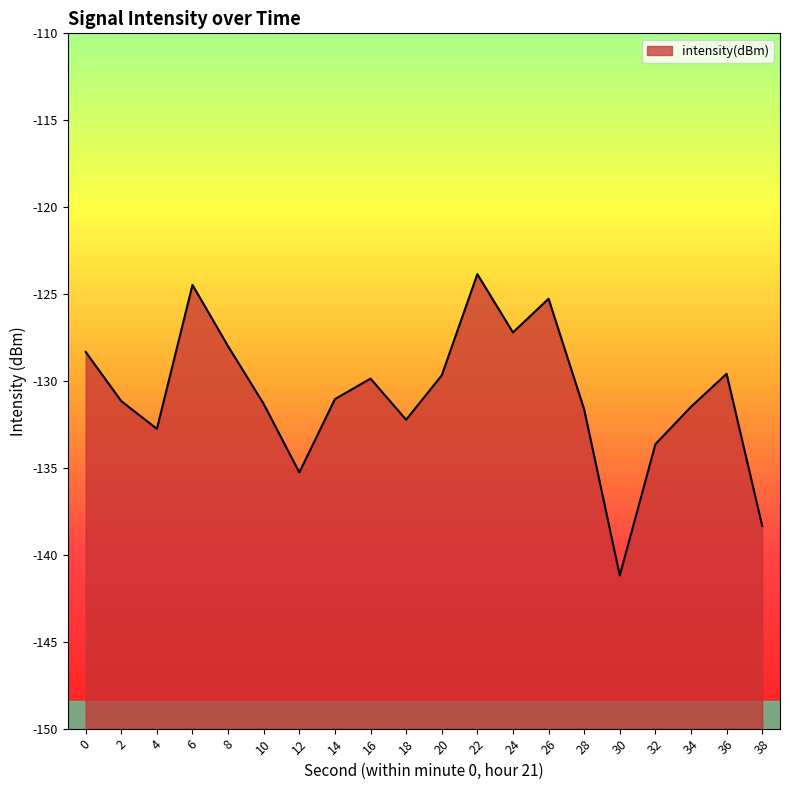

How many lines are shown in the chart?

1